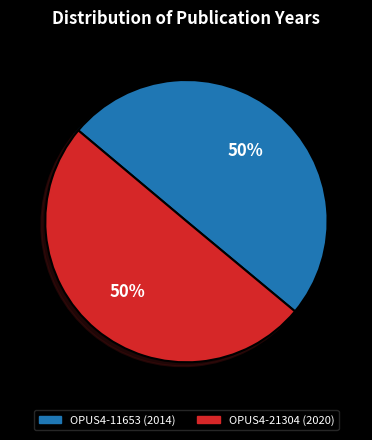

How many slices are in this pie chart?

2